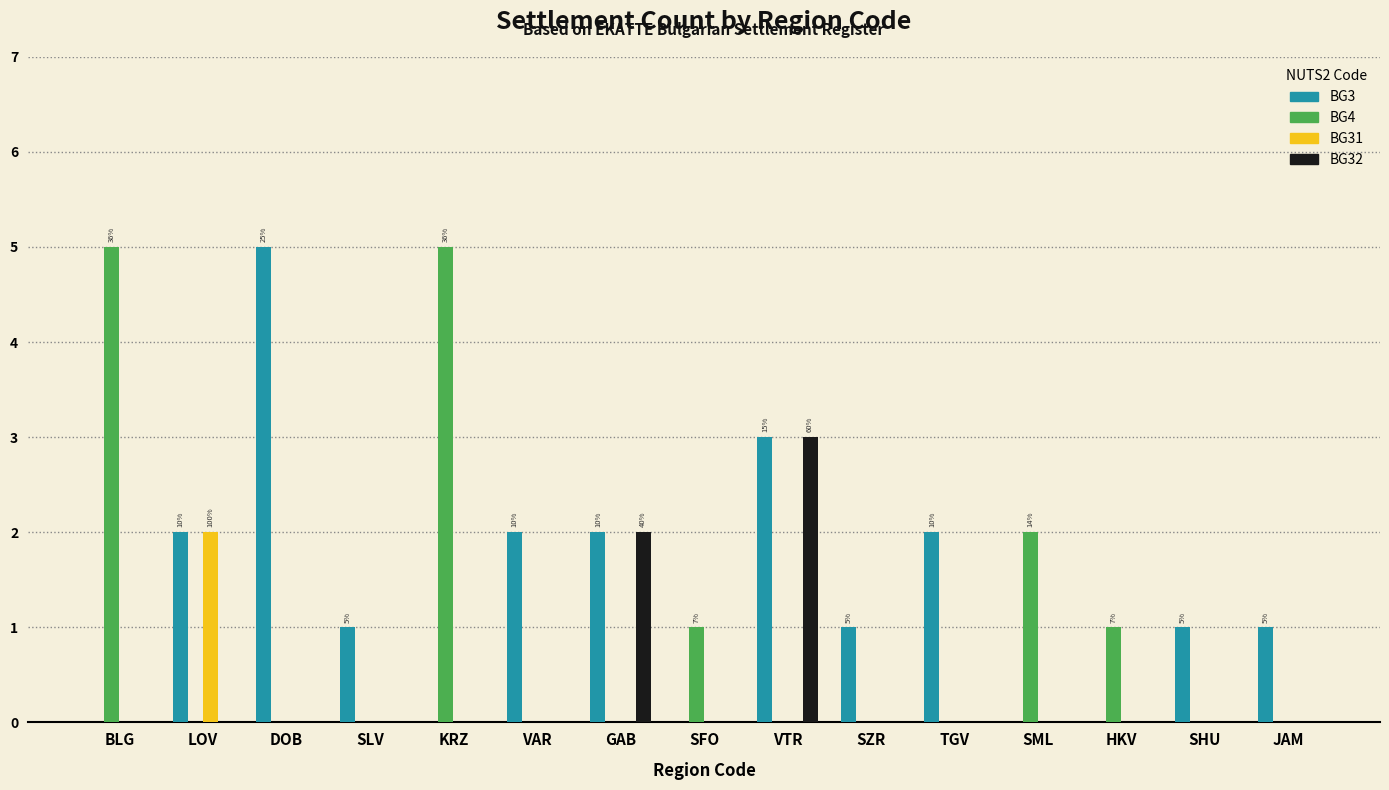

Which series has the largest total across all categories?

BG3